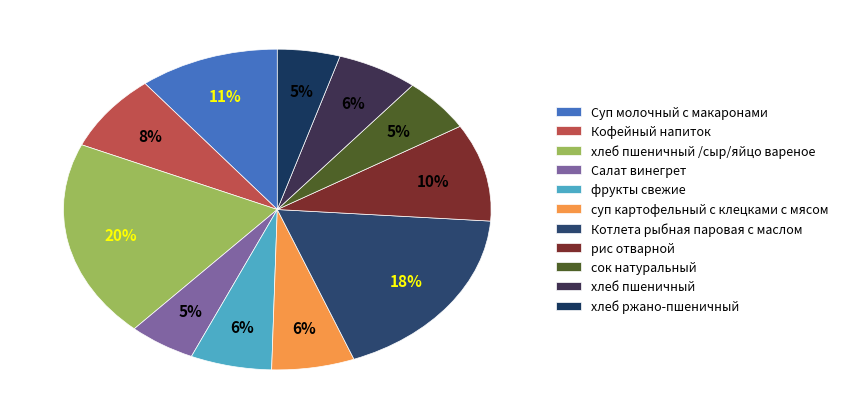

The фрукты свежие slice represents 1% of the pie. True or false?

False